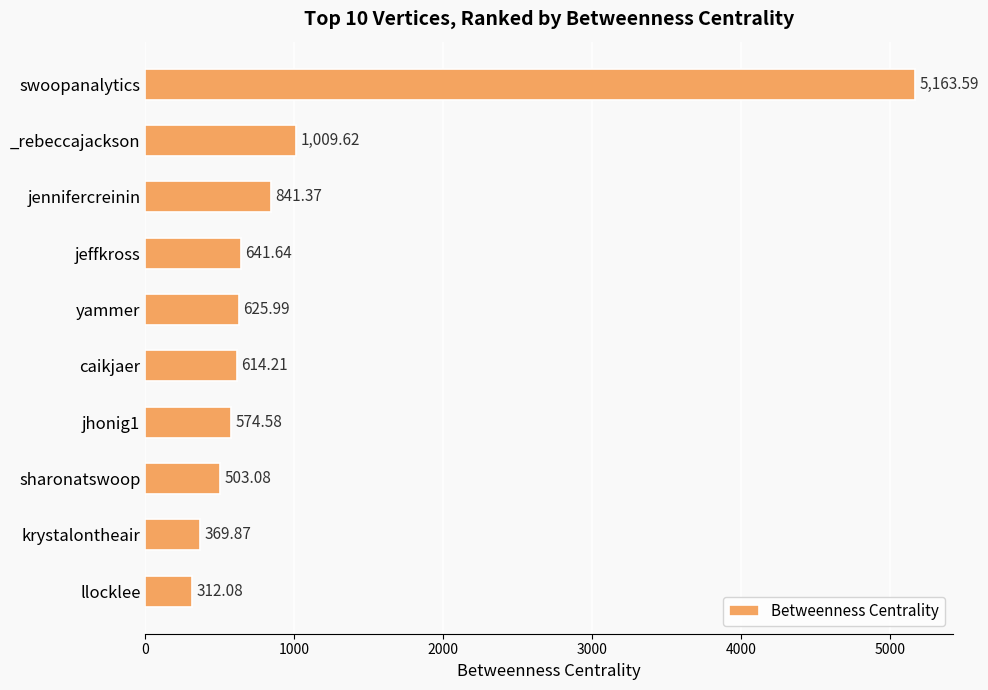

How many bars are there in total?

10